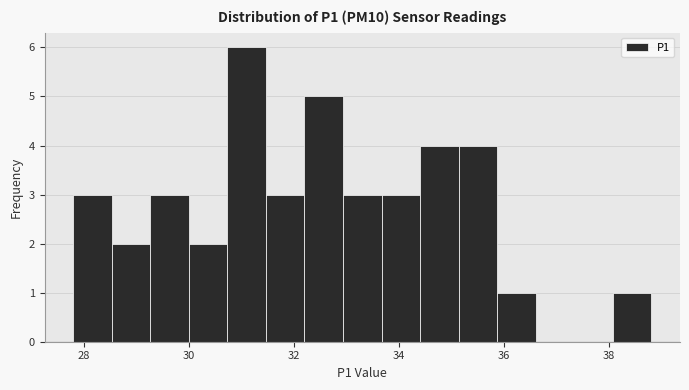

Around what value on the x-axis is the tallest bar? Give the approximate position of its centre, as read against the axis.

31.2